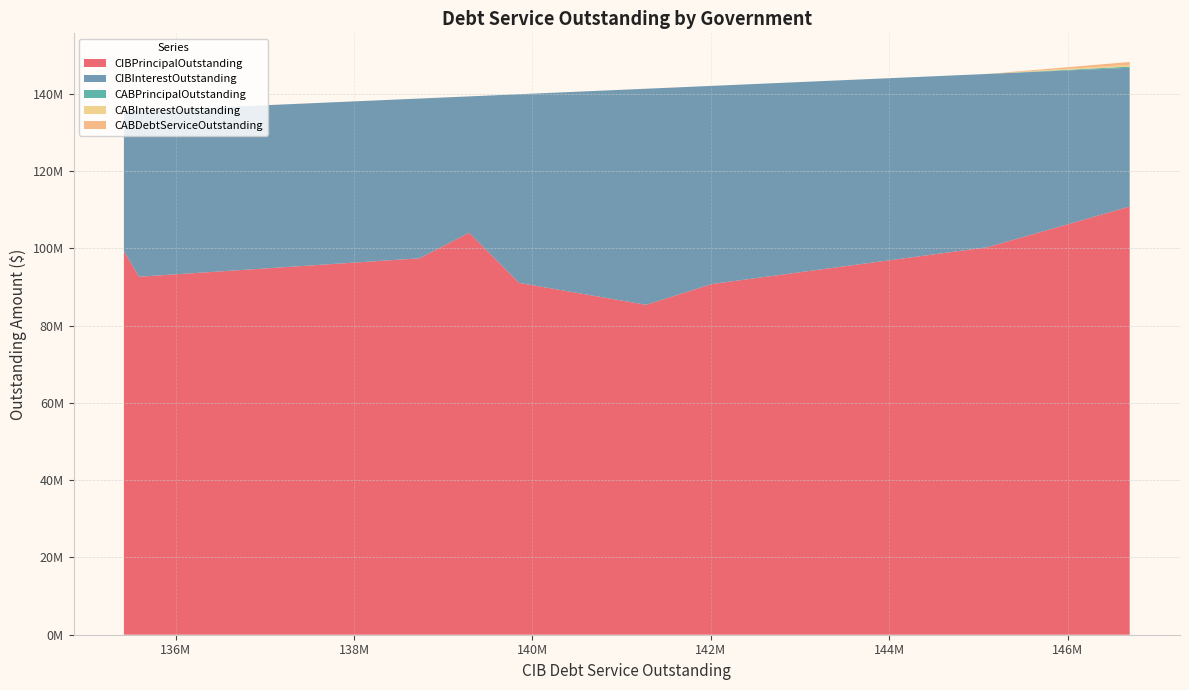

Reading left to right, extract all data points from this chart.

CIBPrincipalOutstanding: Fort Bend County MUD 025=110785000.0	Fort Bend County WCID 2=100270000.0	Port of Port Arthur ND=90740000.0	Fort Bend County MUD 050=85370000.0	Harris County MUD 400=91030000.0	Montgomery County MUD 119=104015000.0	Lazy Nine MUD 1B=97395000.0	Harris County MUD 171=92625000.0	Generation Park Management District=99260000.0
CIBInterestOutstanding: Fort Bend County MUD 025=35911459.0	Fort Bend County WCID 2=44832328.4	Port of Port Arthur ND=51271025.1	Fort Bend County MUD 050=55903992.5	Harris County MUD 400=48821141.5	Montgomery County MUD 119=35275462.9	Lazy Nine MUD 1B=41337441.4	Harris County MUD 171=42963923.8	Generation Park Management District=36159341.2
CABPrincipalOutstanding: Fort Bend County MUD 025=300000.0	Fort Bend County WCID 2=0.0	Port of Port Arthur ND=0.0	Fort Bend County MUD 050=0.0	Harris County MUD 400=0.0	Montgomery County MUD 119=0.0	Lazy Nine MUD 1B=0.0	Harris County MUD 171=0.0	Generation Park Management District=0.0
CABInterestOutstanding: Fort Bend County MUD 025=450000.0	Fort Bend County WCID 2=0.0	Port of Port Arthur ND=0.0	Fort Bend County MUD 050=0.0	Harris County MUD 400=0.0	Montgomery County MUD 119=0.0	Lazy Nine MUD 1B=0.0	Harris County MUD 171=0.0	Generation Park Management District=0.0
CABDebtServiceOutstanding: Fort Bend County MUD 025=750000.0	Fort Bend County WCID 2=0.0	Port of Port Arthur ND=0.0	Fort Bend County MUD 050=0.0	Harris County MUD 400=0.0	Montgomery County MUD 119=0.0	Lazy Nine MUD 1B=0.0	Harris County MUD 171=0.0	Generation Park Management District=0.0